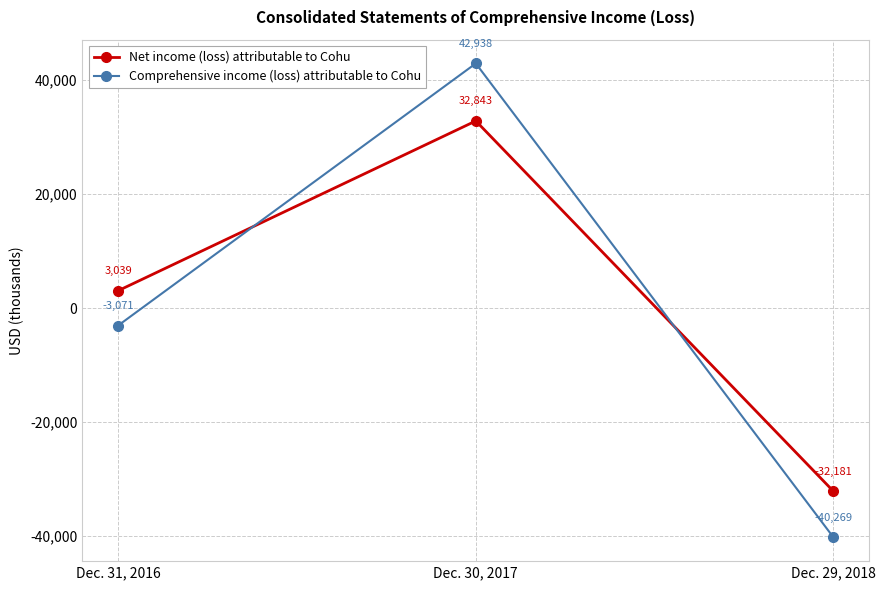

Reading right to left, extract all data points from this chart.

Net income (loss) attributable to Cohu: -32181	32843	3039
Comprehensive income (loss) attributable to Cohu: -40269	42938	-3071